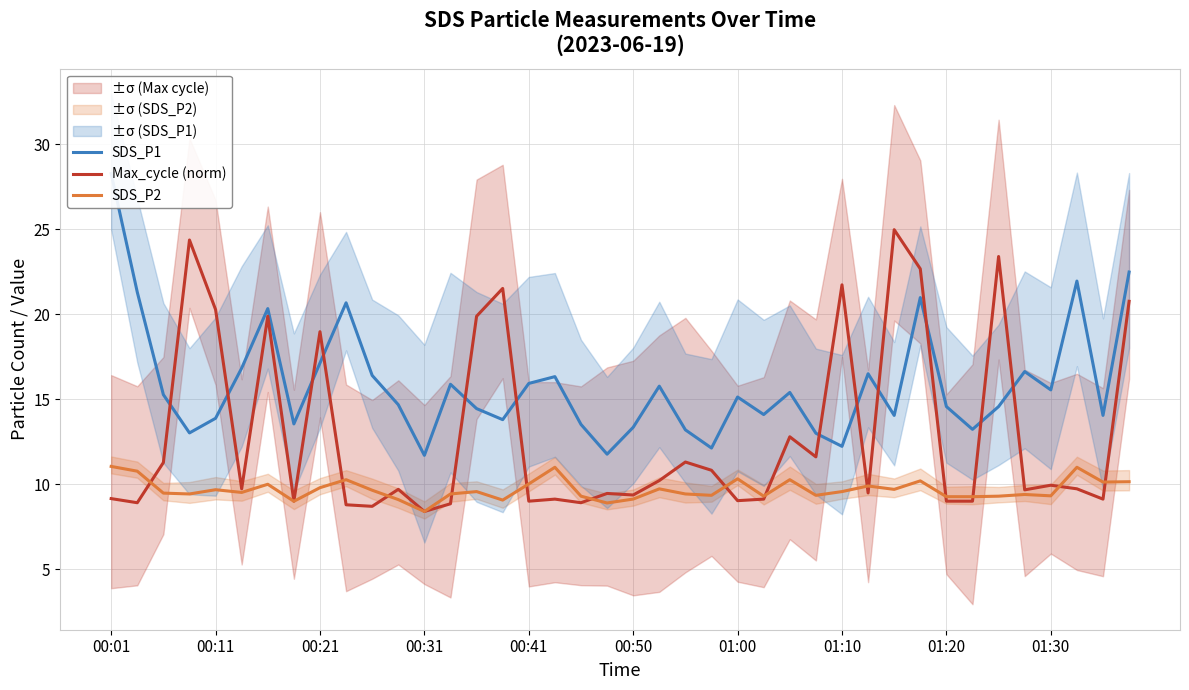

How many values in the SDS_P2 series are below 9?

2